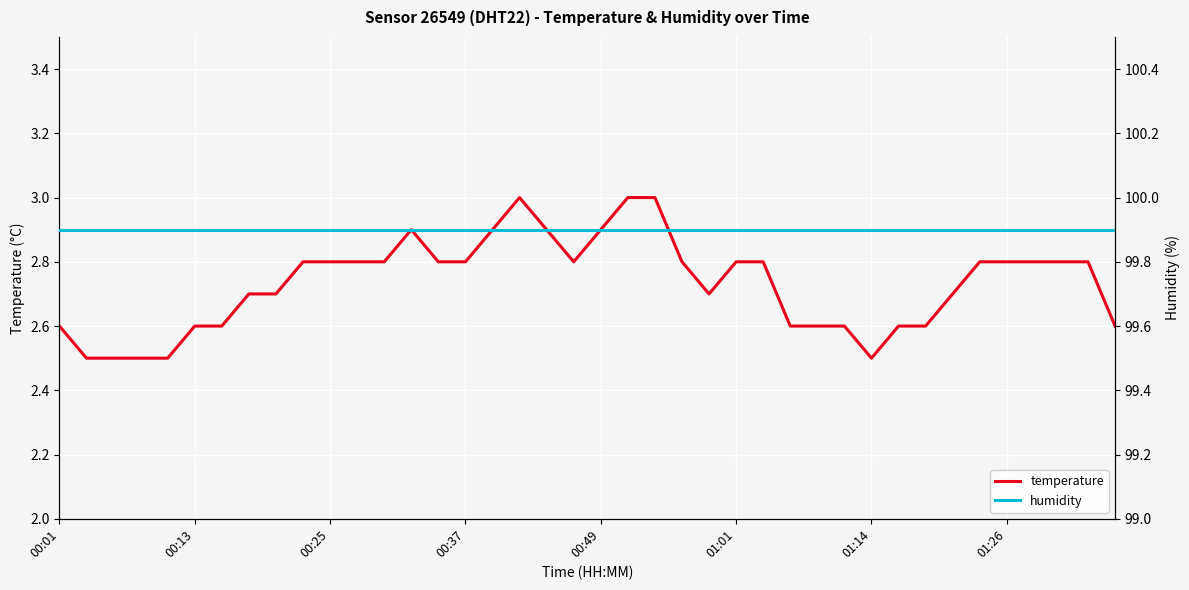

What is the minimum value for temperature?

2.5